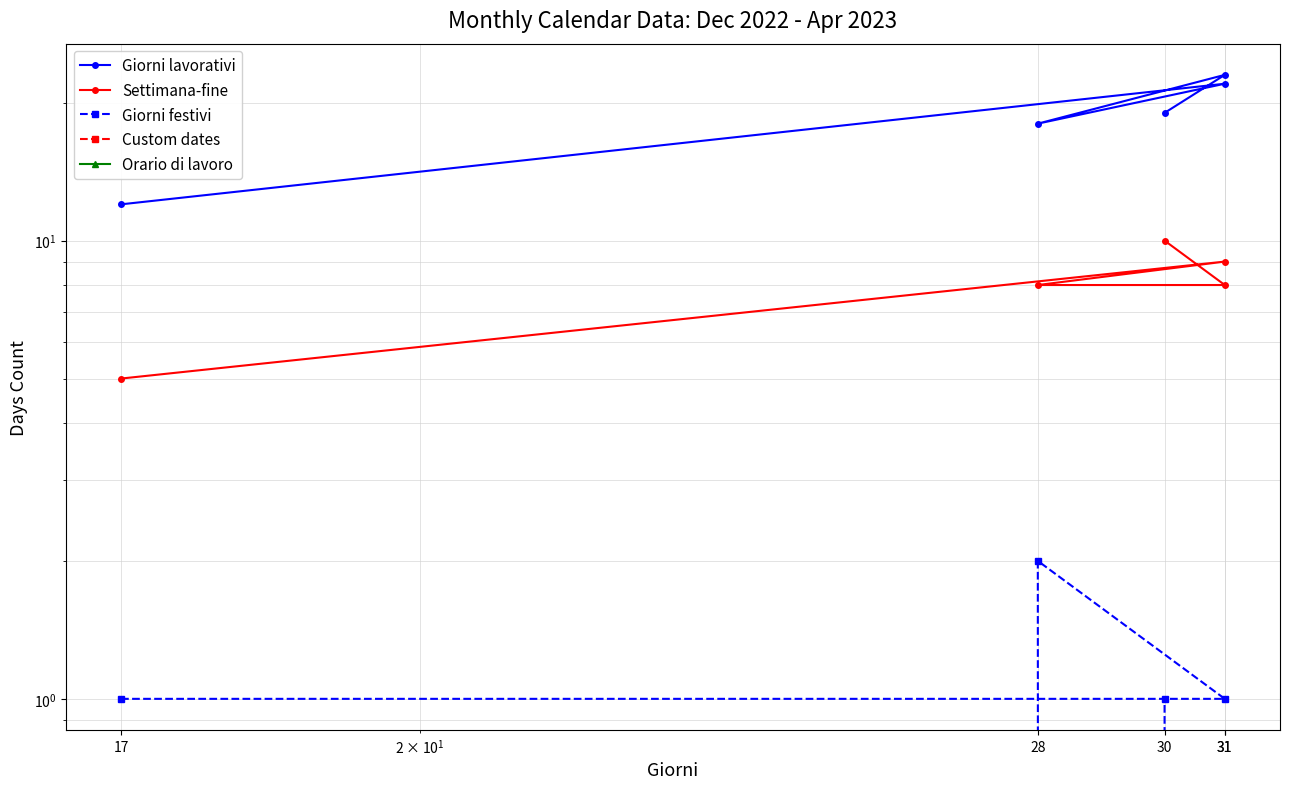

Is it true that Giorni lavorativi equals 6 at 31?

False